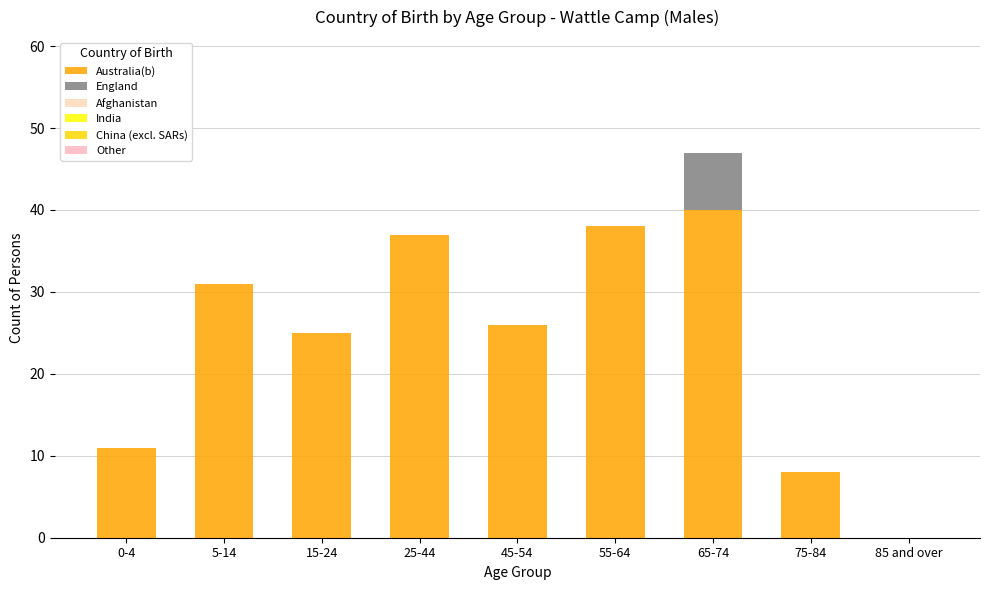

Which series has the largest range (max minus min)?

Australia(b)